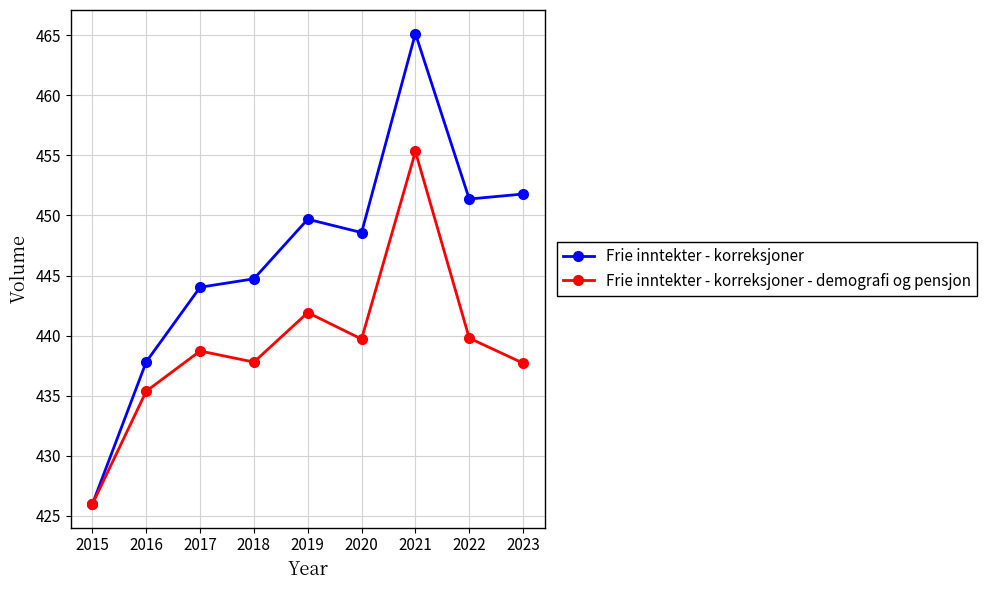

What is the total value across all series at 2023?

889.5